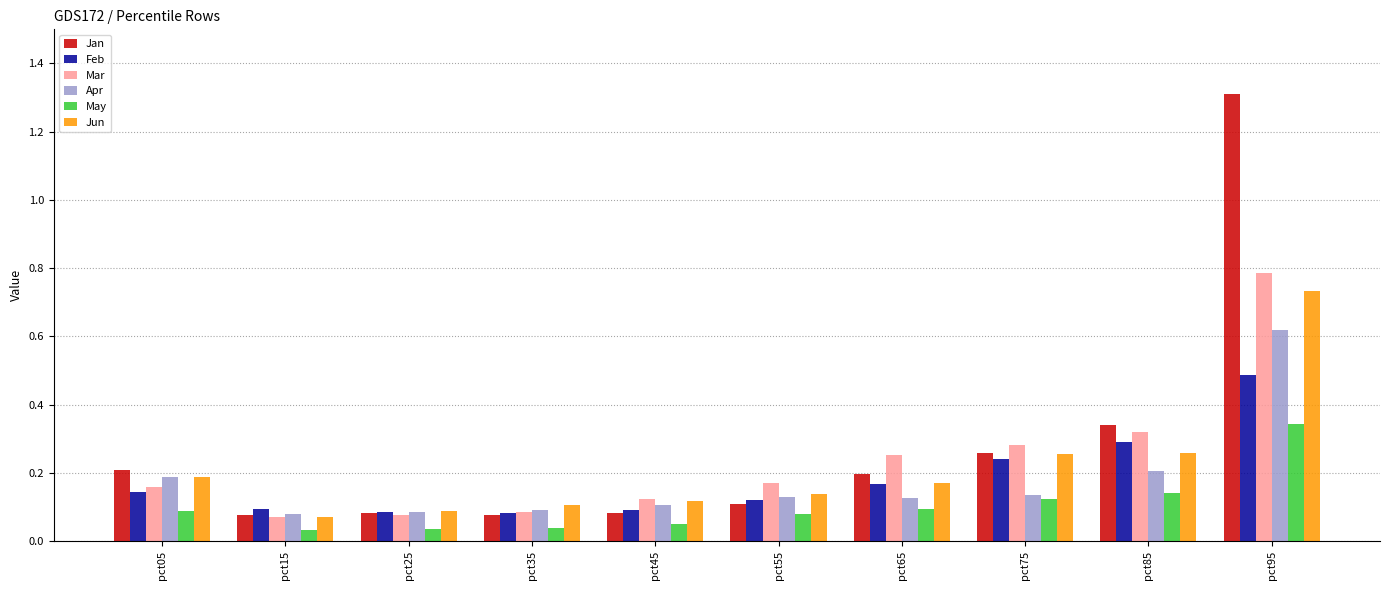

What are all the series names shown in the legend?

Jan, Feb, Mar, Apr, May, Jun